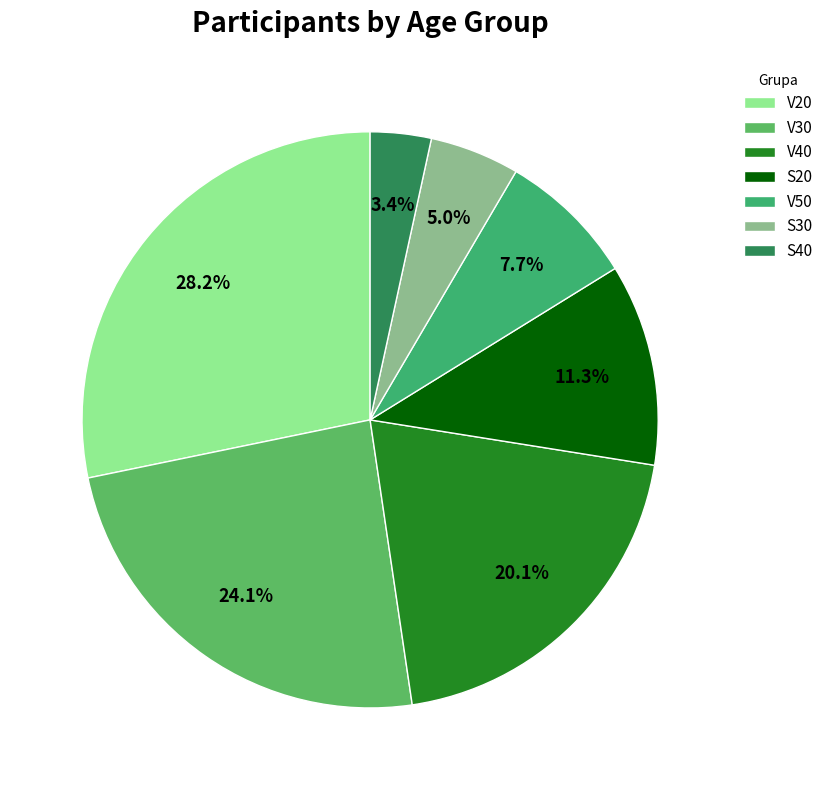

The V20 slice represents 33% of the pie. True or false?

False